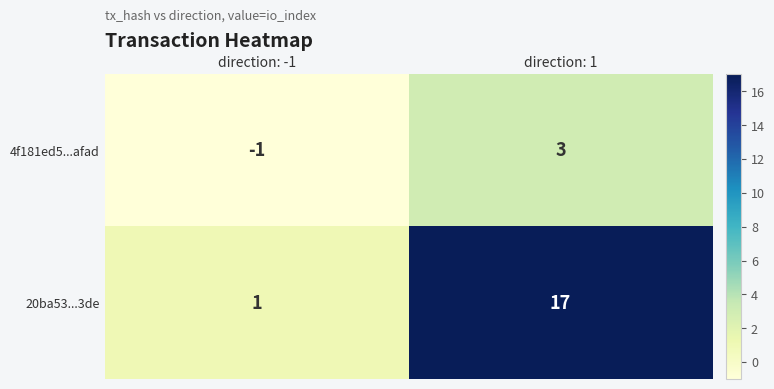

What is the smallest value displayed?

-1